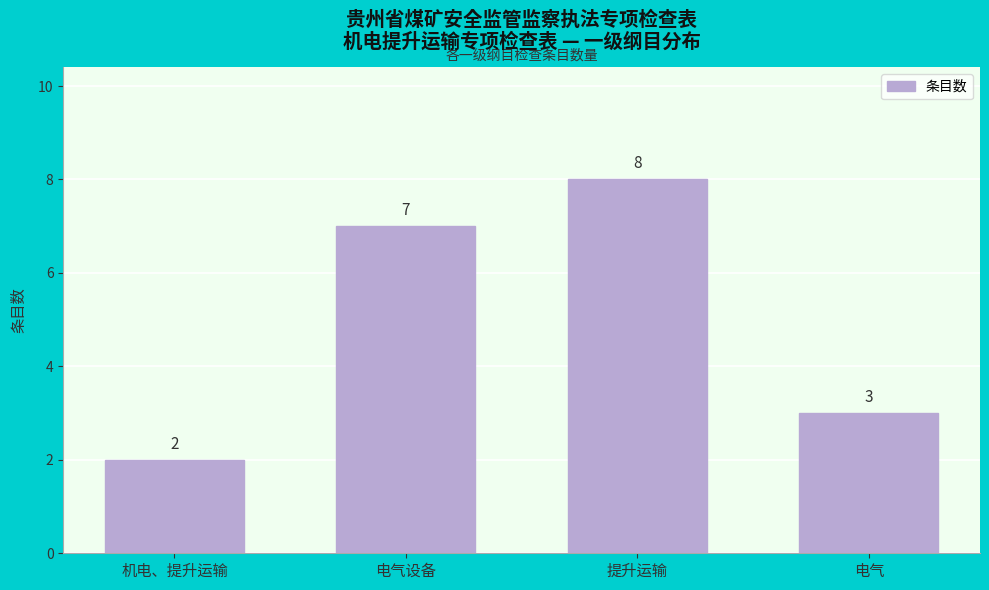

Reading left to right, extract all data points from this chart.

机电、提升运输=2	电气设备=7	提升运输=8	电气=3